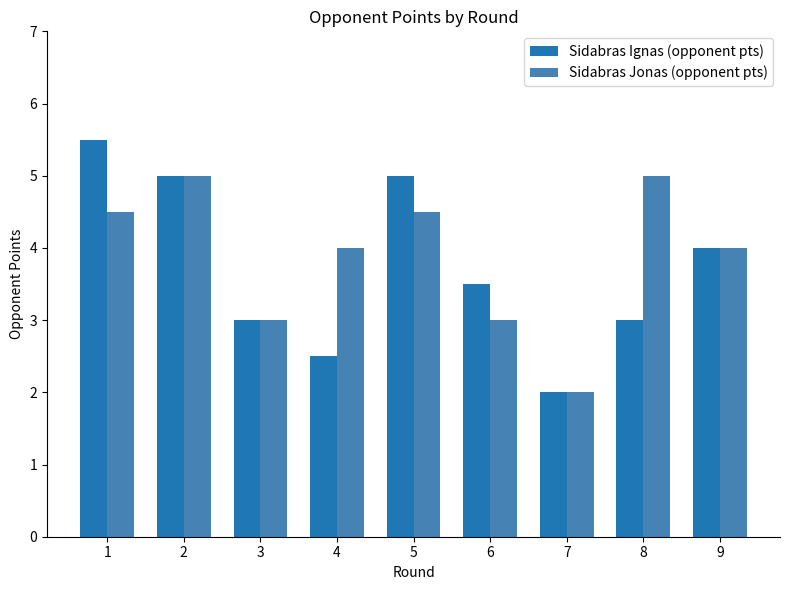

Which category has the highest value in the Sidabras Ignas (opponent pts) series?

1